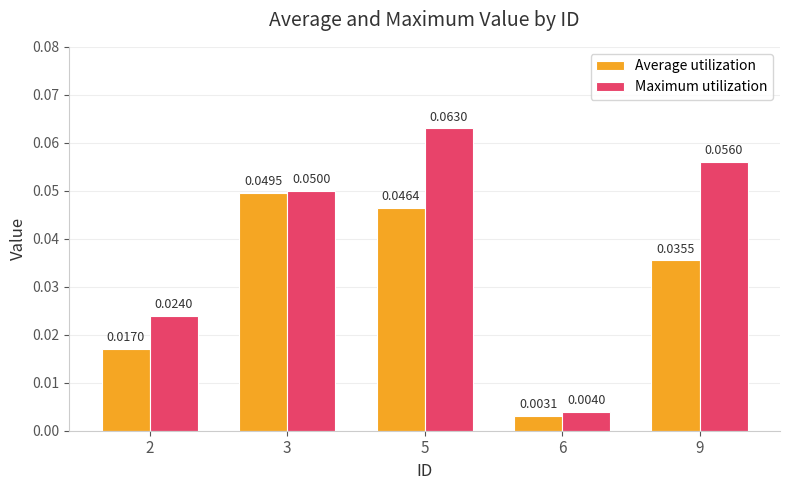

Count the number of data series in this chart.

2